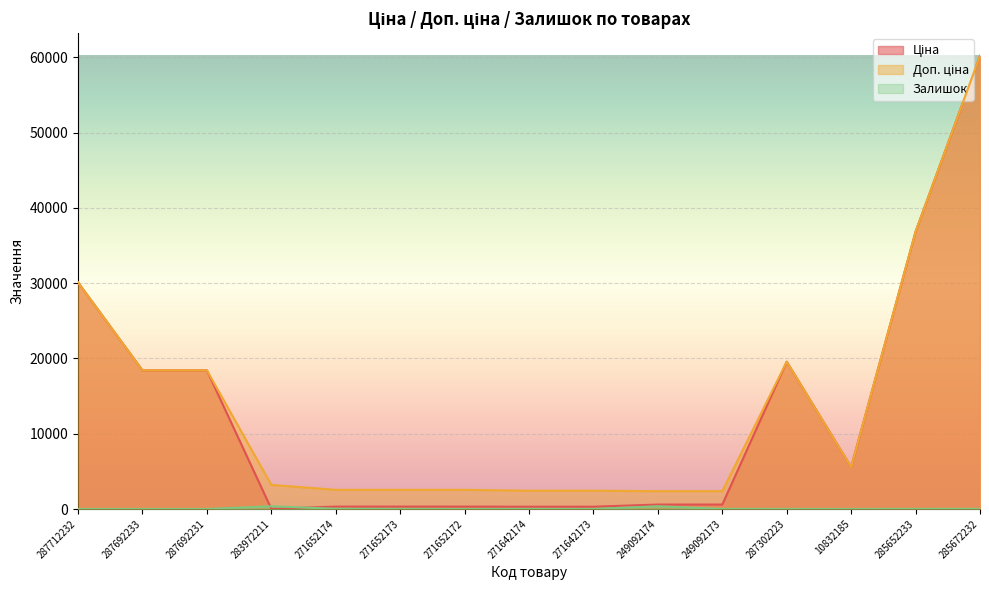

The value of Залишок at 287692233 is 0.0. True or false?

True